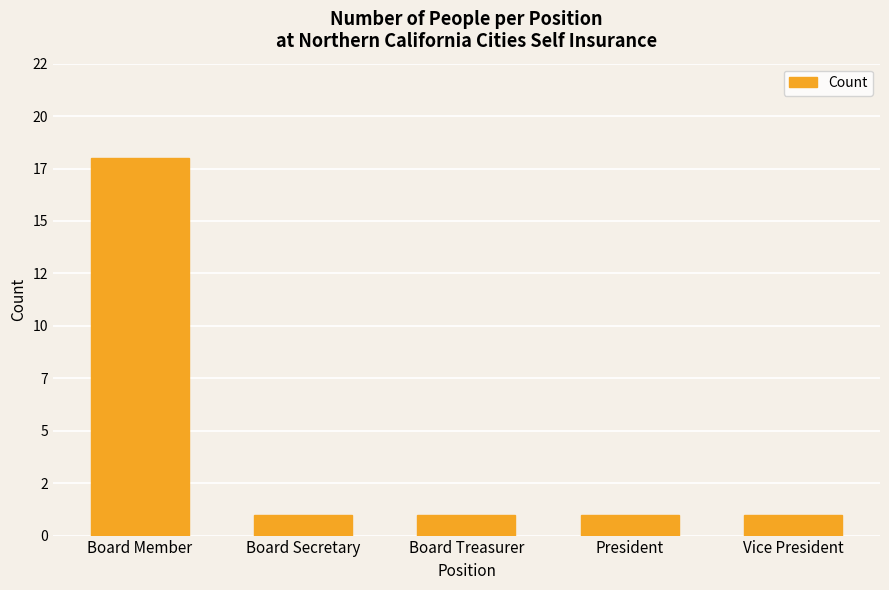

What is the smallest value displayed?

1